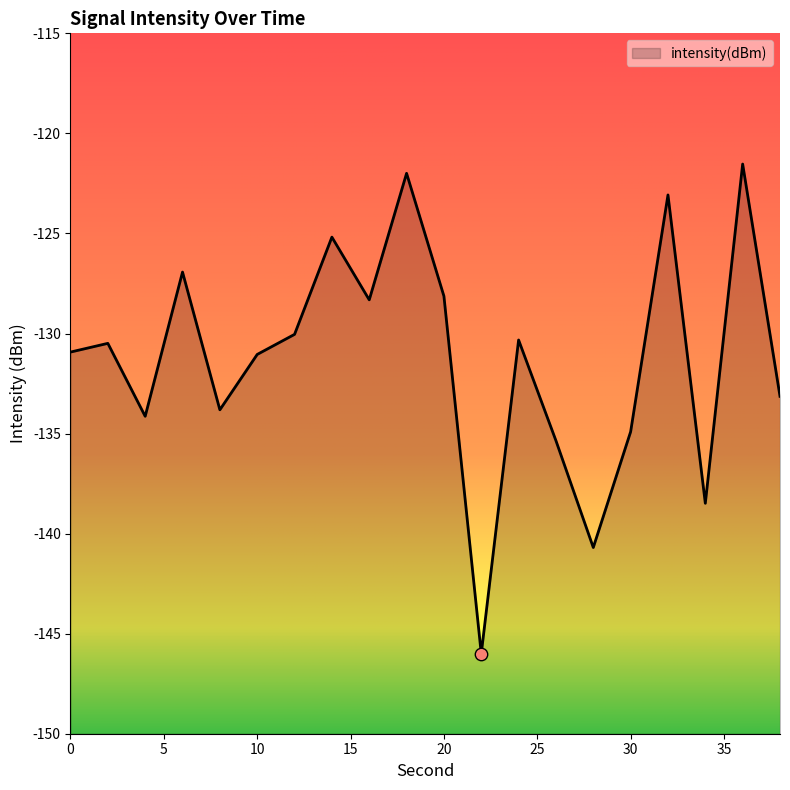

What is the change in value from 10 to 24?

+0.7